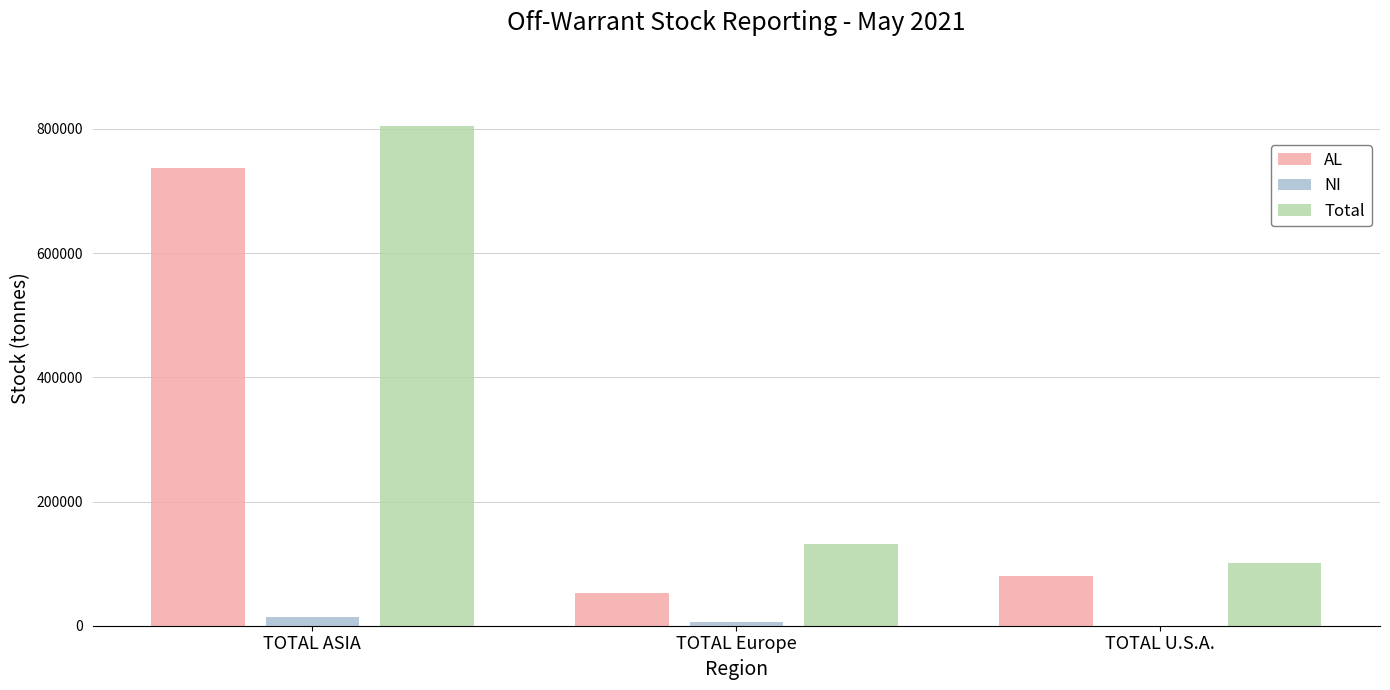

Which category has the highest value across all series?

TOTAL ASIA